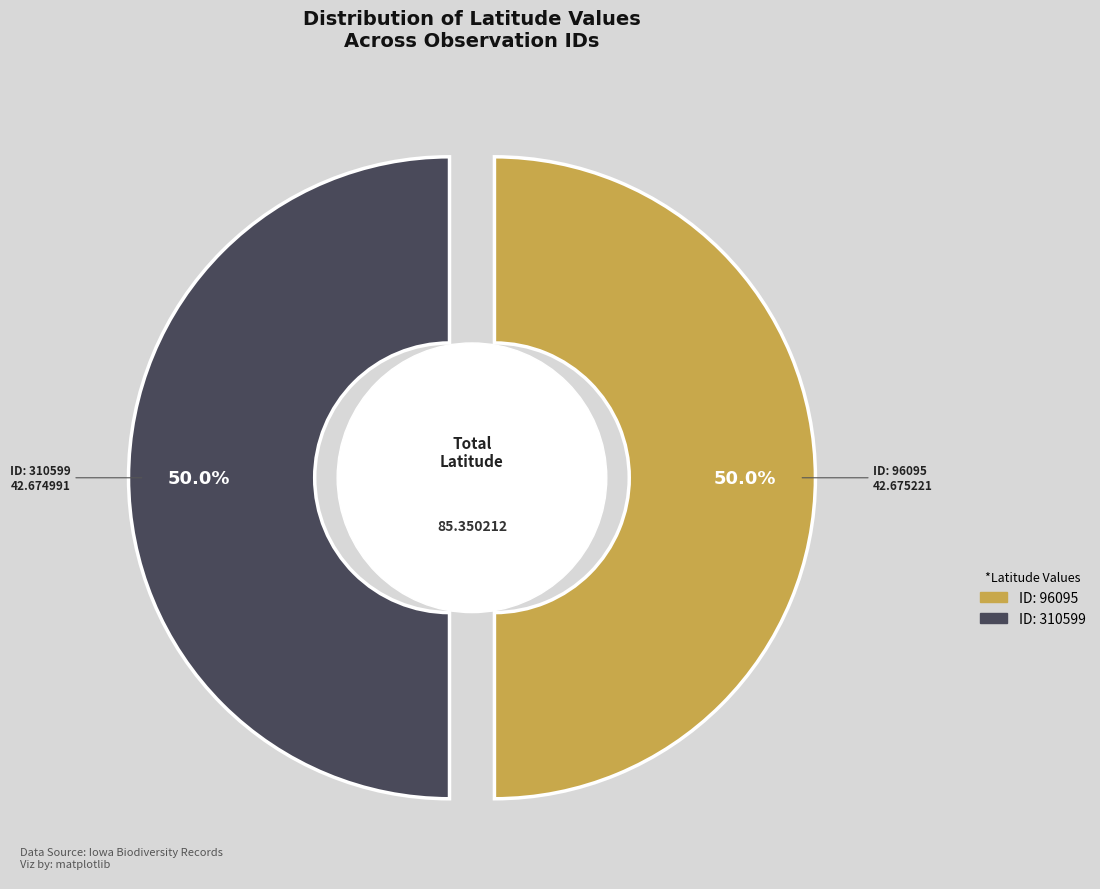

How many slices are in this pie chart?

2